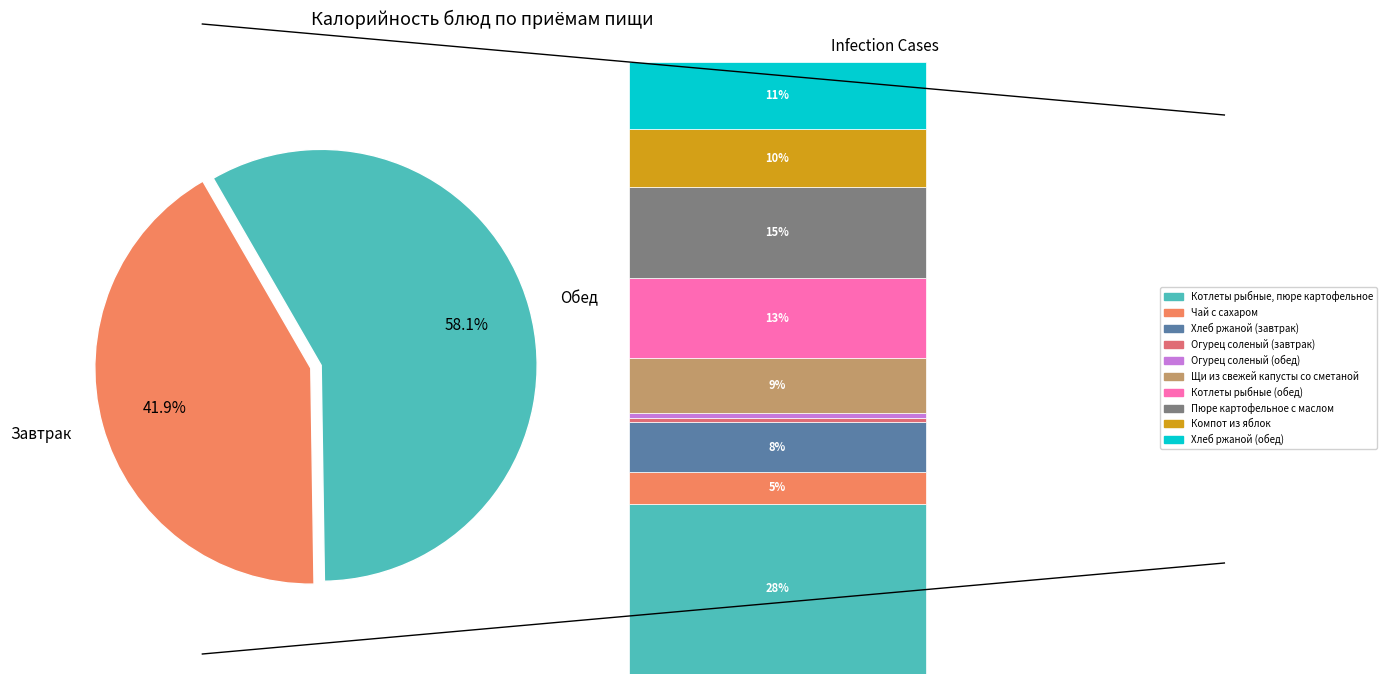

To the nearest percent, what portion does Огурец соленый (завтрак) represent?

1%